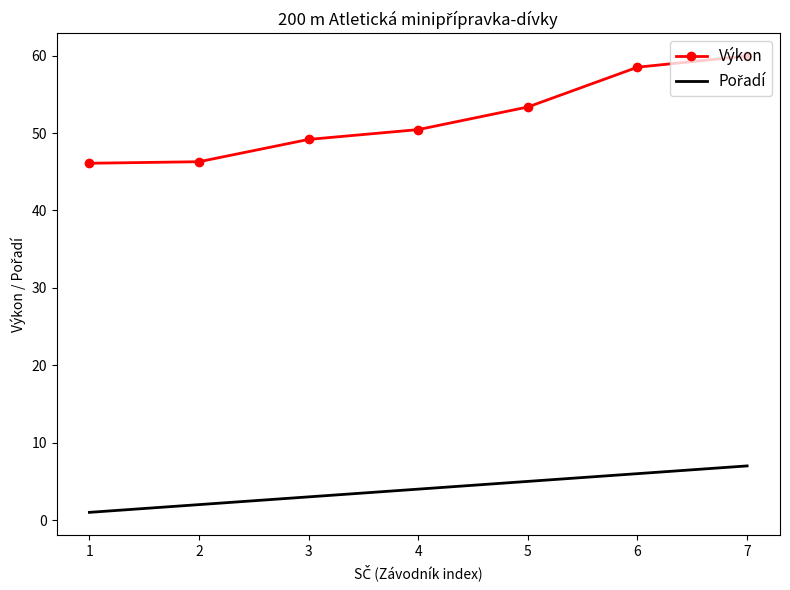

What is the lowest value of the Výkon series?

46.1